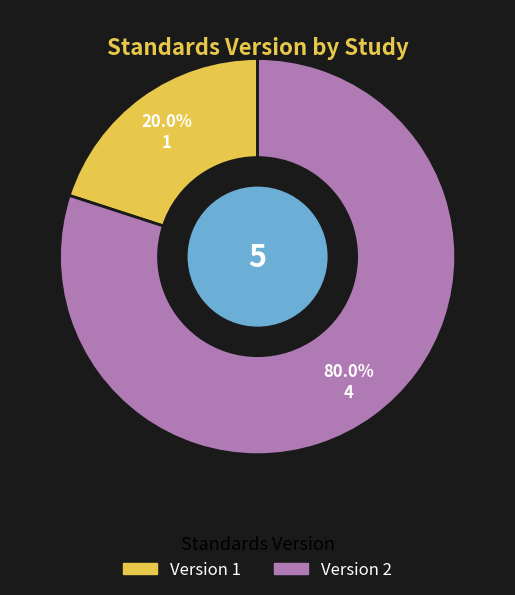

How many segments does this pie chart have?

2